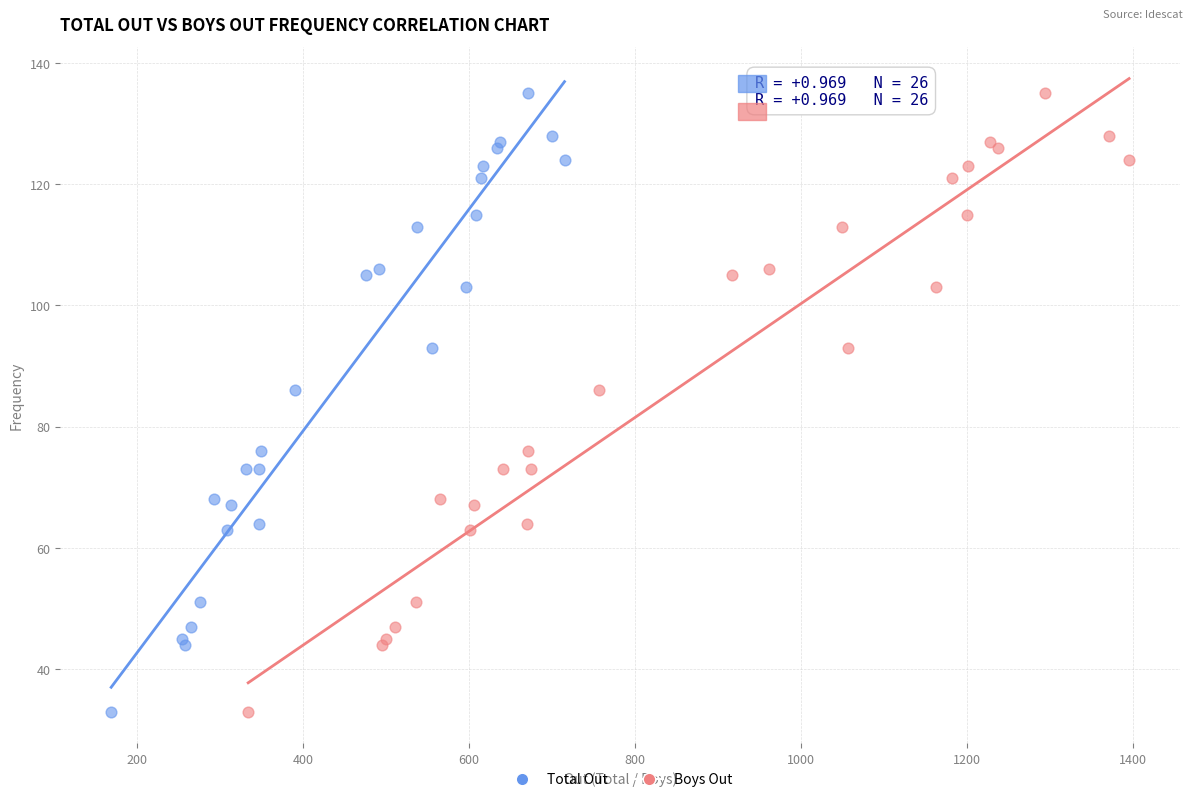

What are all the series names shown in the legend?

Total Out, Boys Out